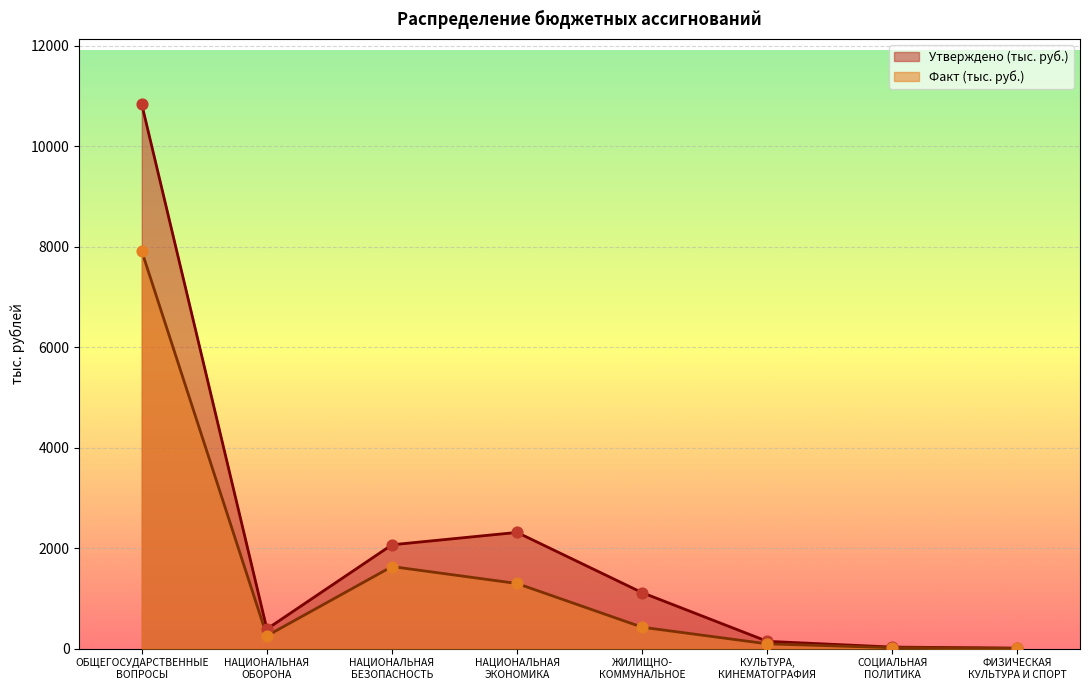

Which series has the largest Y range (max minus min)?

Утверждено (тыс. руб.)